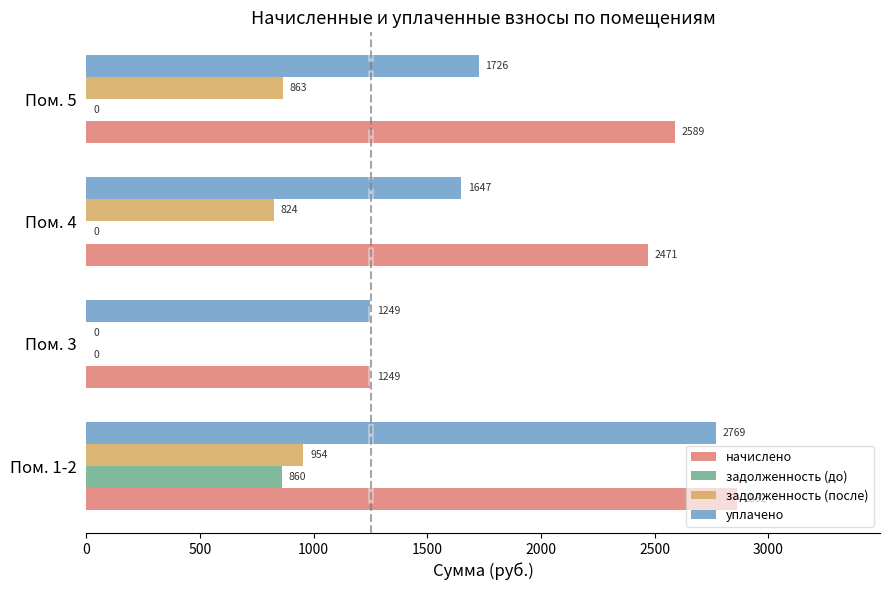

What is the average value of the начислено series?

2292.9